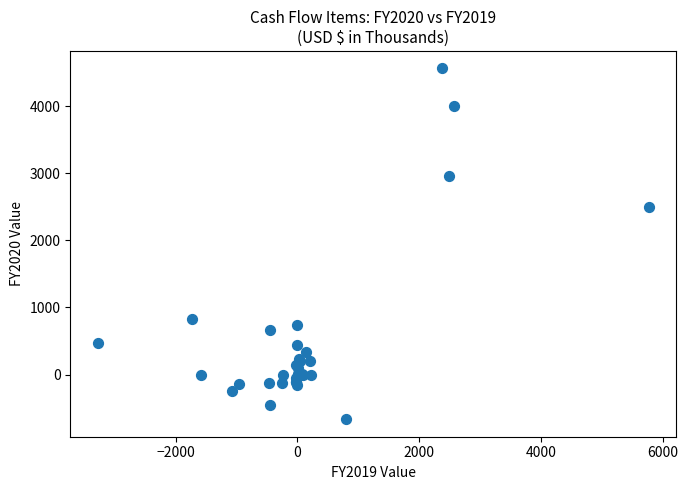

What Y value in the scatter plot is closest to 1948?

2491